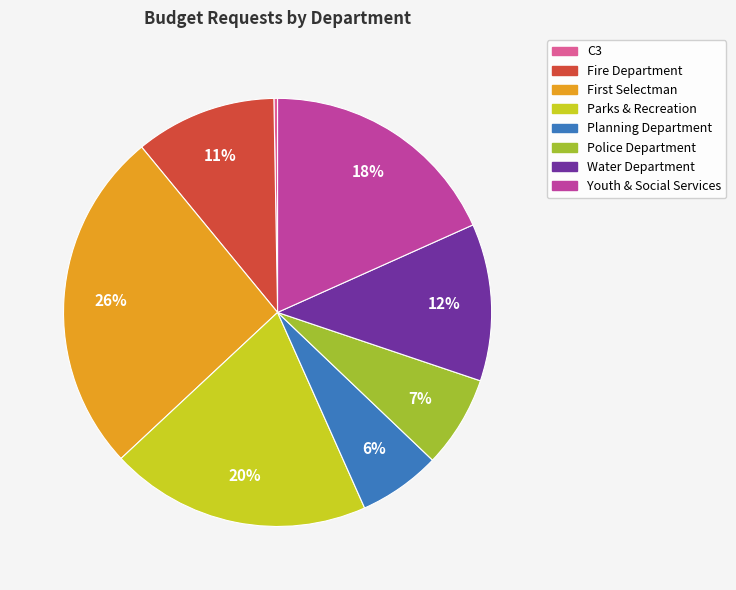

What is the largest slice in the pie chart?

First Selectman